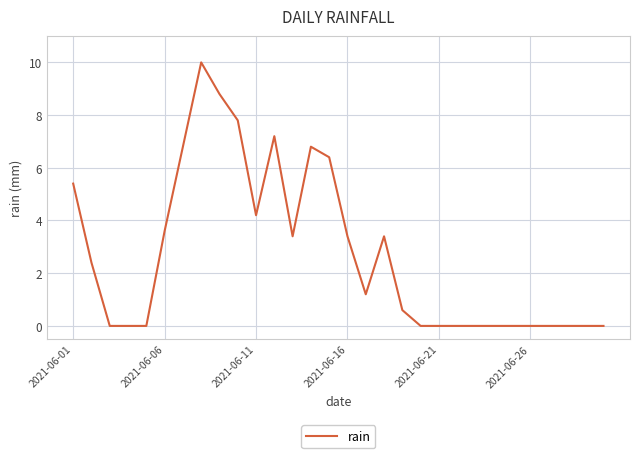

Is this an area chart (filled region under the line)?

No